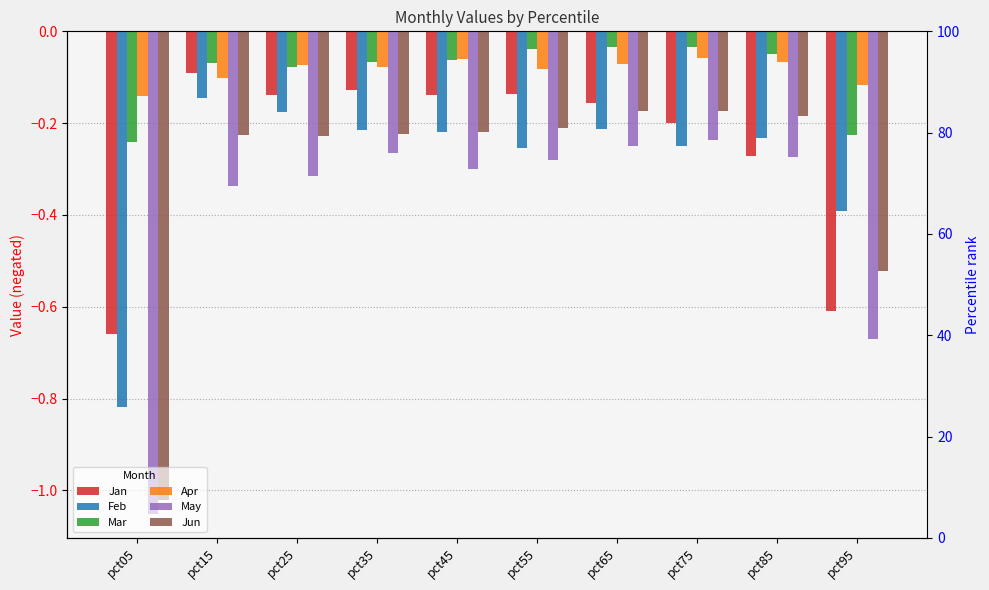

What is the spread (max minus min) of values at pct45?

0.2